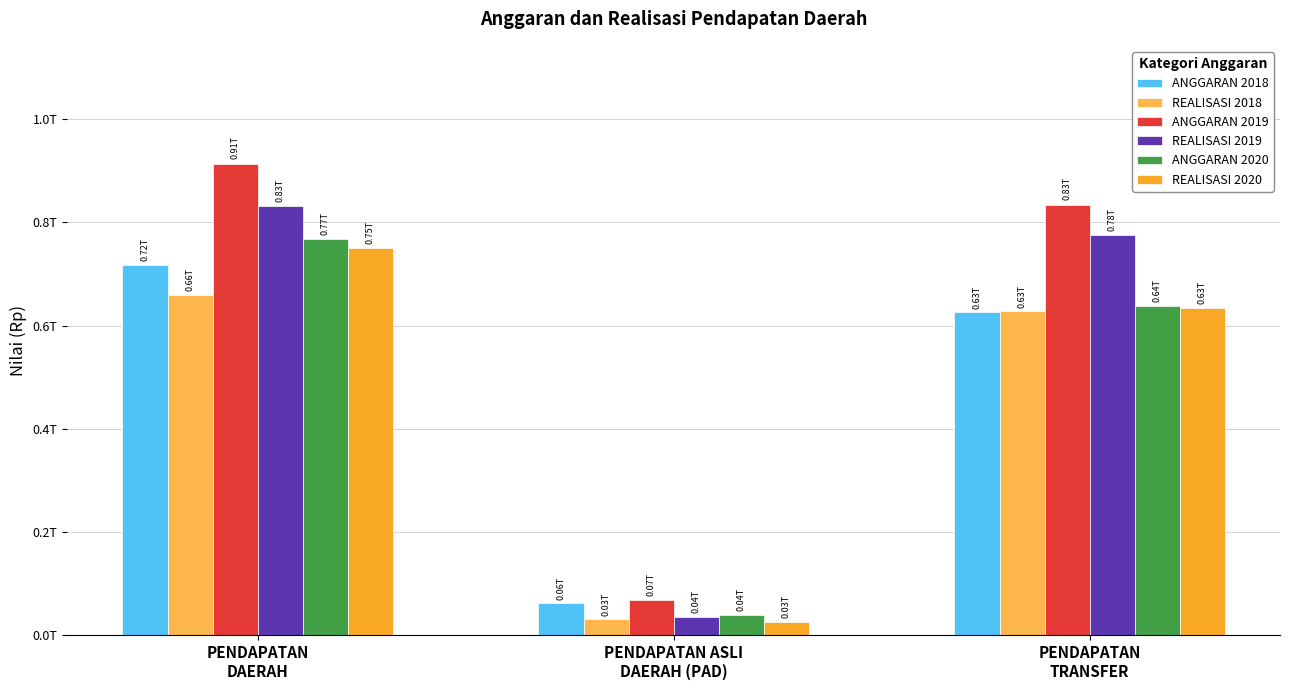

Does the chart contain any negative values?

No